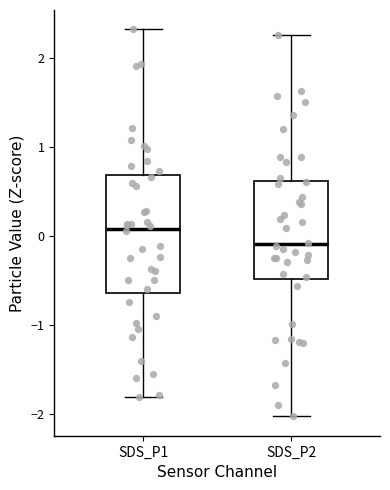

Which box has the lowest median line?

SDS_P2